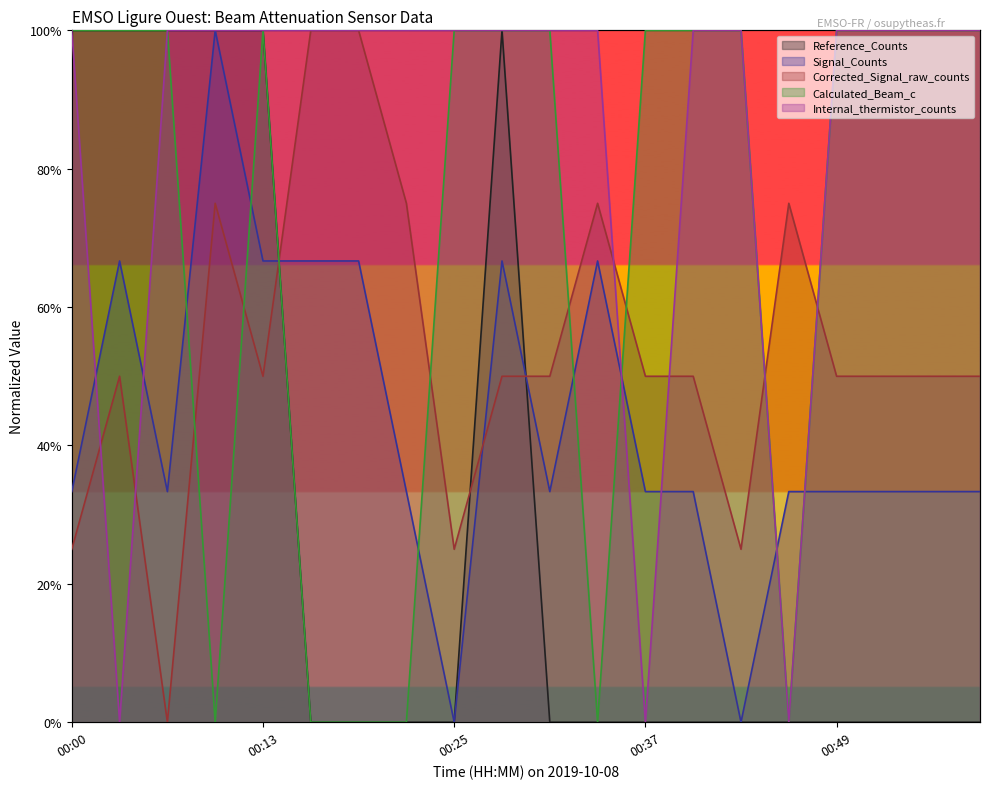

Where is the first local minimum for Internal_thermistor_counts?

00:03